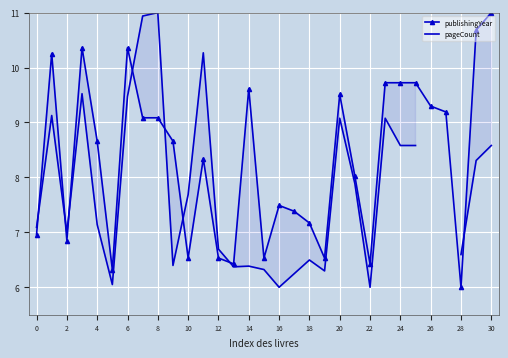

What is the maximum value for publishingYear?

11.0